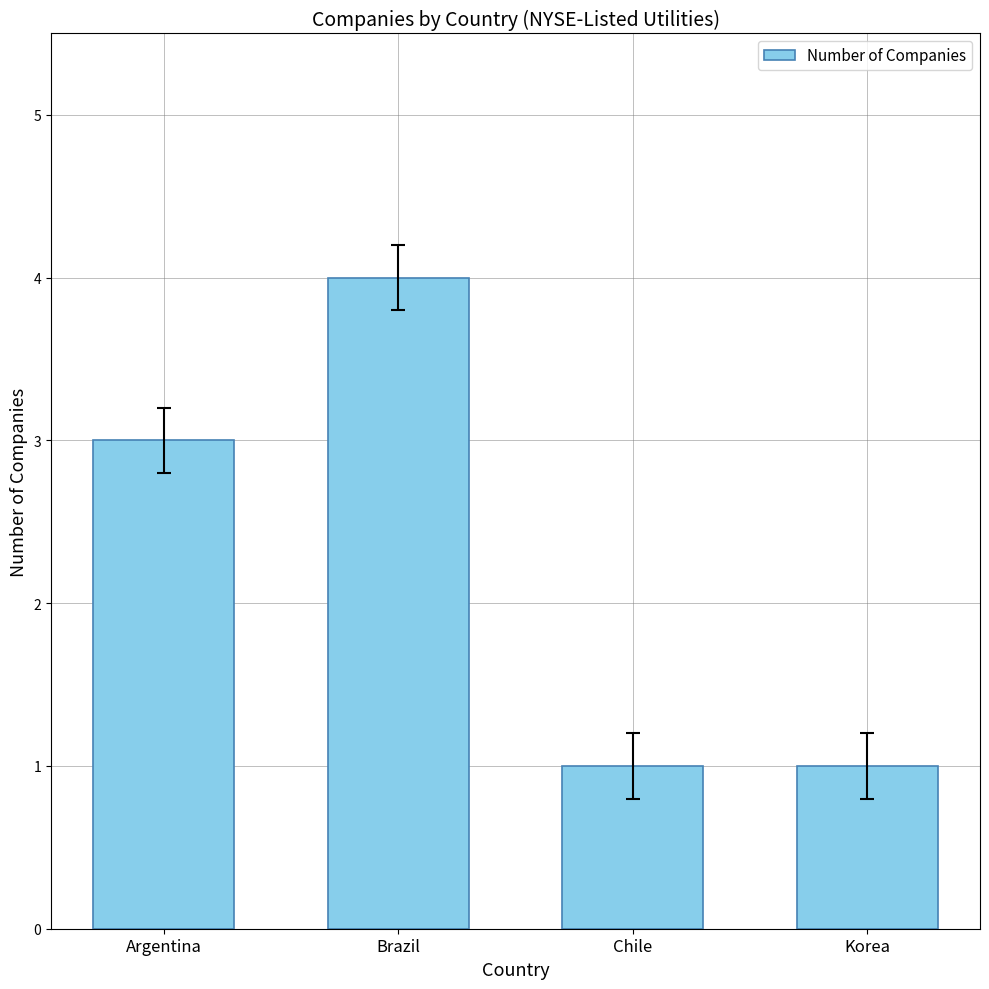

What is the sum of the values at Brazil and Chile?

5